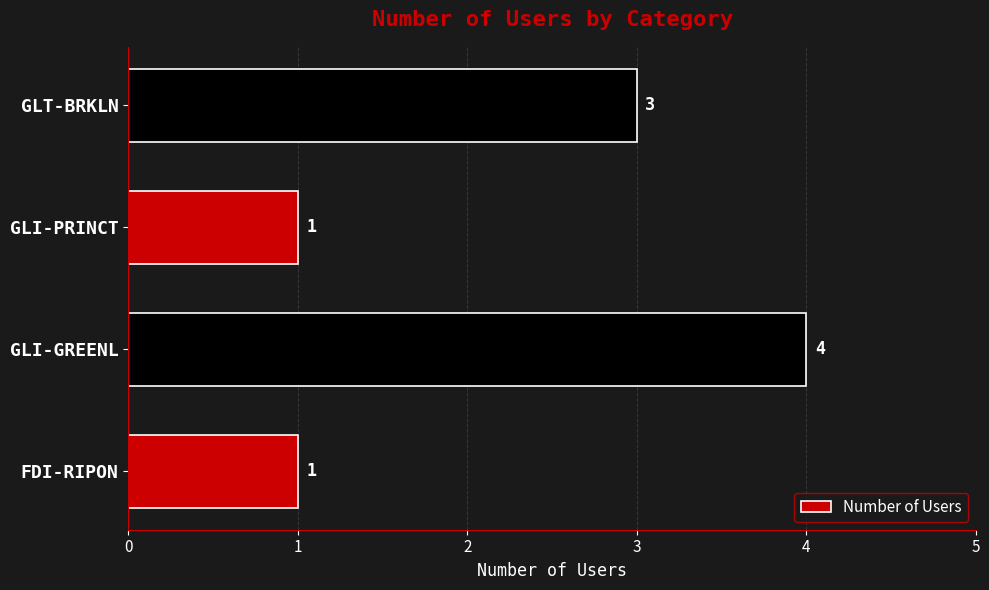

How many data points are less than 3?

2